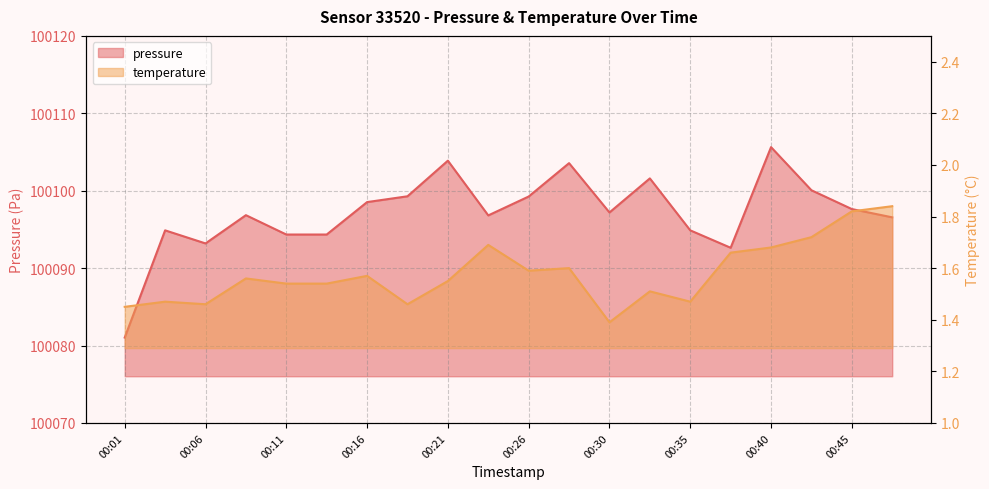

The temperature series shows 1.7 at 00:43. True or false?

True